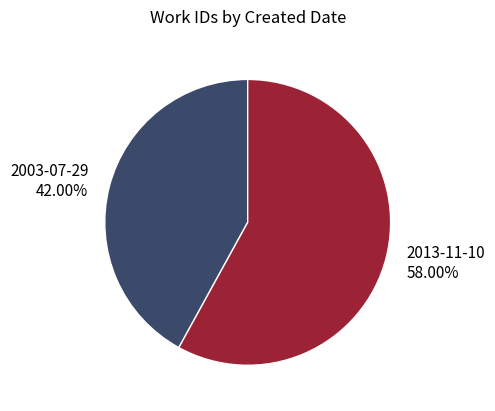

To the nearest percent, what percentage of the pie is 2003-07-29?

42%